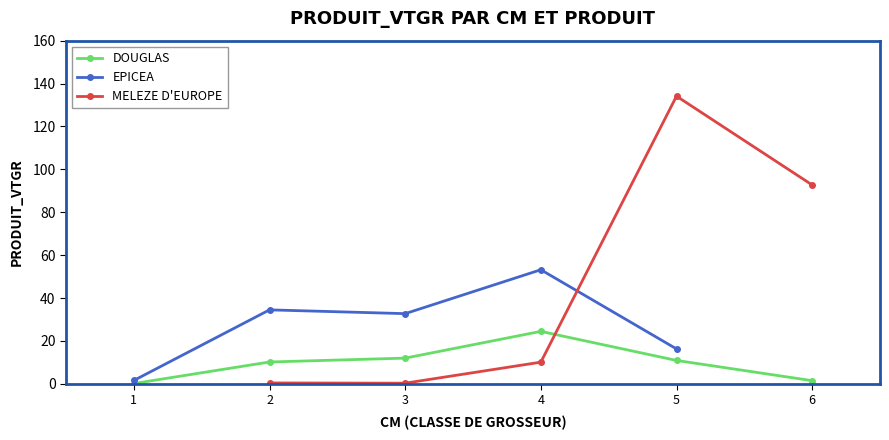

At which category is the sum across all series the highest?

5